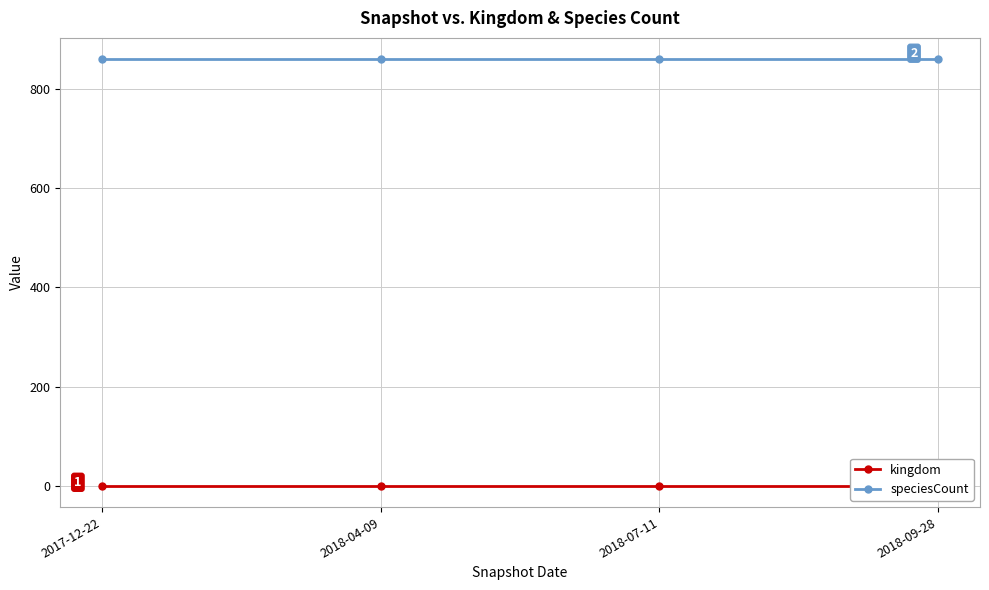

True or false: kingdom and speciesCount cross at least once.

False